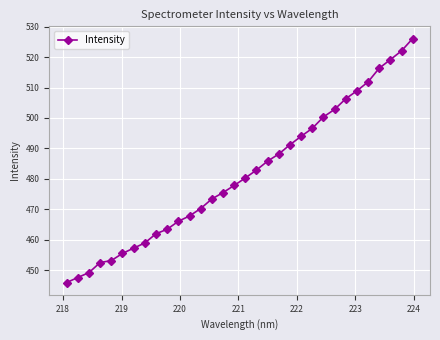

What is the value of the 1st point from the left?

446.0